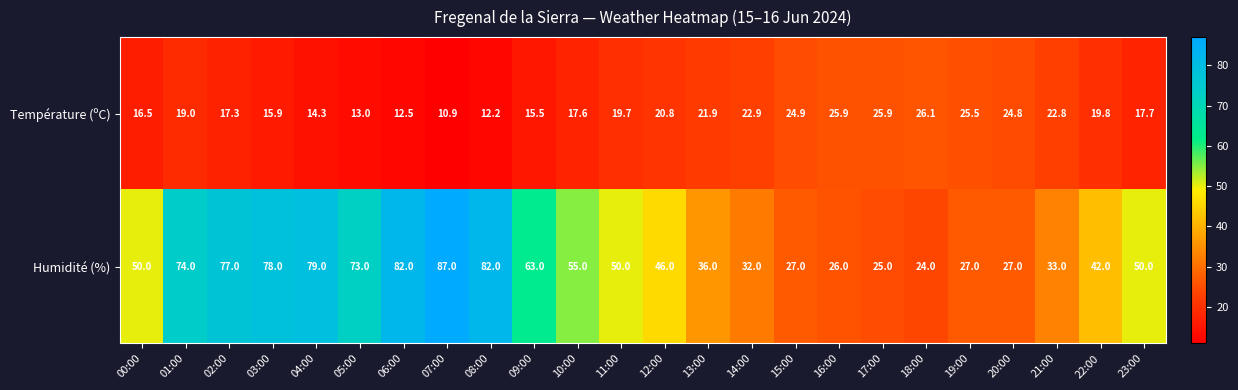

What is the total value across all series at 16:00?

51.9